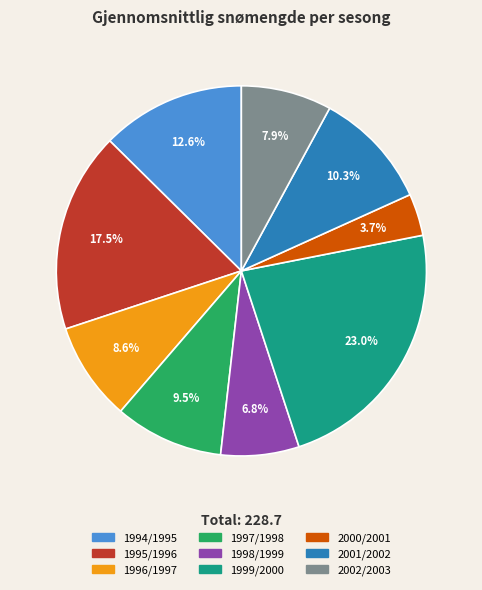

What is the largest slice in the pie chart?

1999/2000